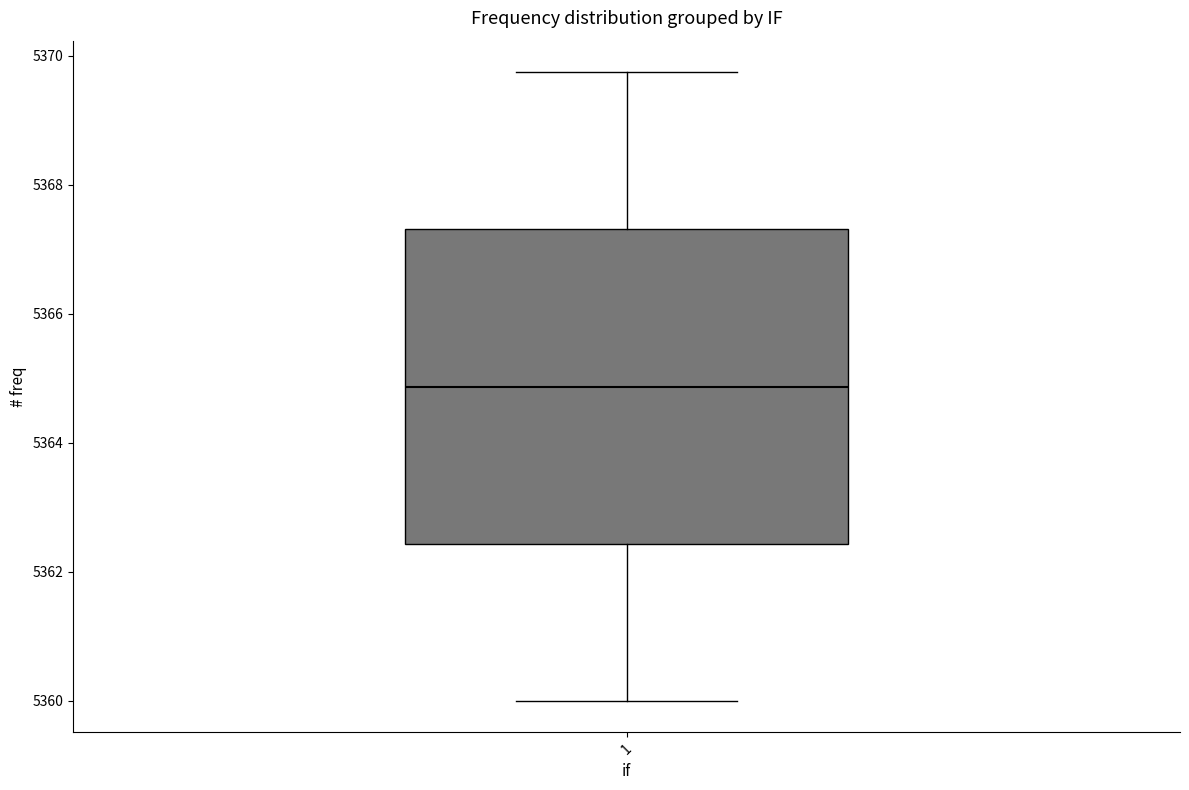

Read this box plot against the y-axis: the position of the median line, the range covered by the box, and the ends of both whiskers. The values are not printed on the chart, so give them approximately, as read against the axis.

median 5364.8, box 5362.4 to 5367.4, whiskers 5360.0 to 5369.8